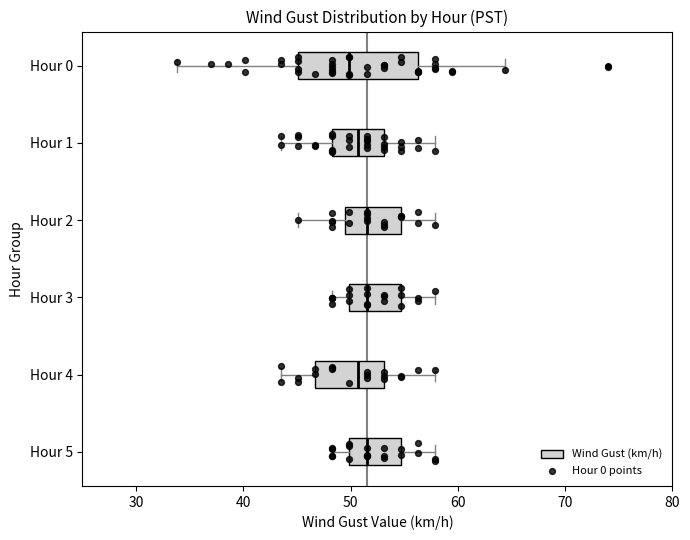

Which box is the widest, from its left edge to its right edge?

Hour 0